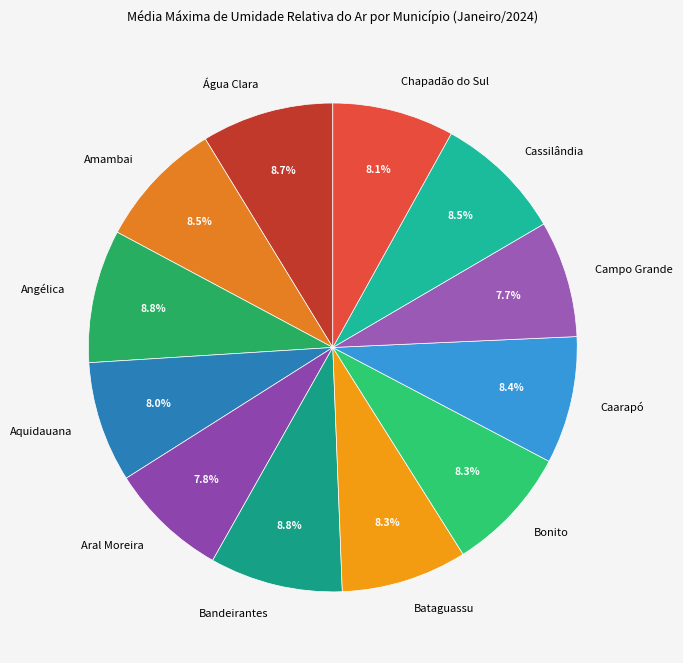

Between Campo Grande and Bataguassu, which is larger?

Bataguassu